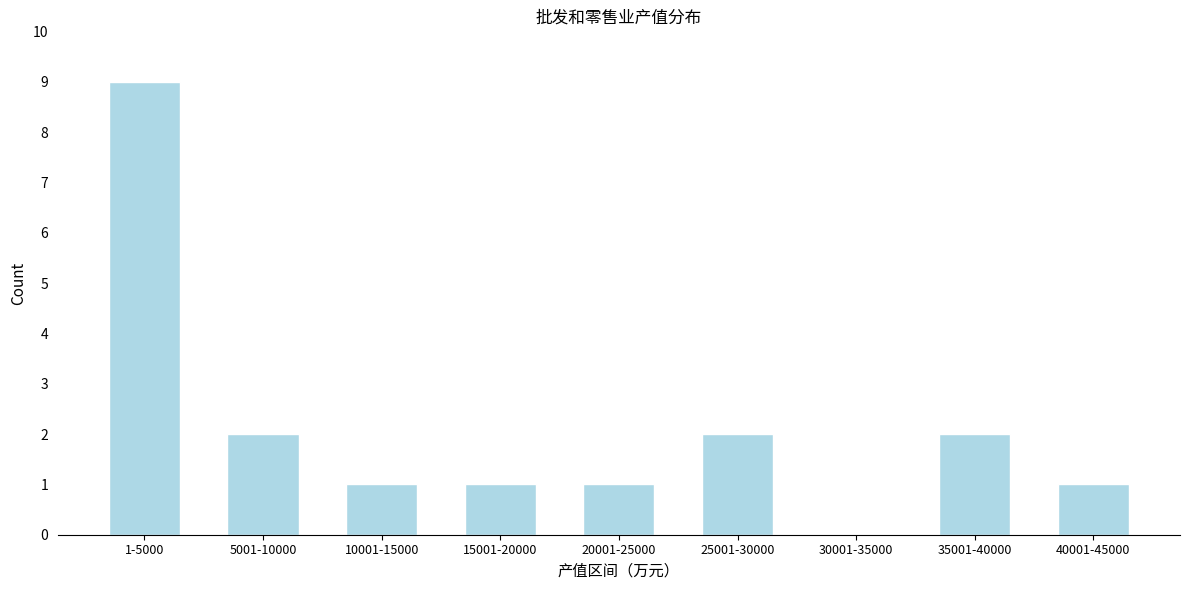

Reading left to right, extract all data points from this chart.

1-5000=9	5001-10000=2	10001-15000=1	15001-20000=1	20001-25000=1	25001-30000=2	30001-35000=0	35001-40000=2	40001-45000=1